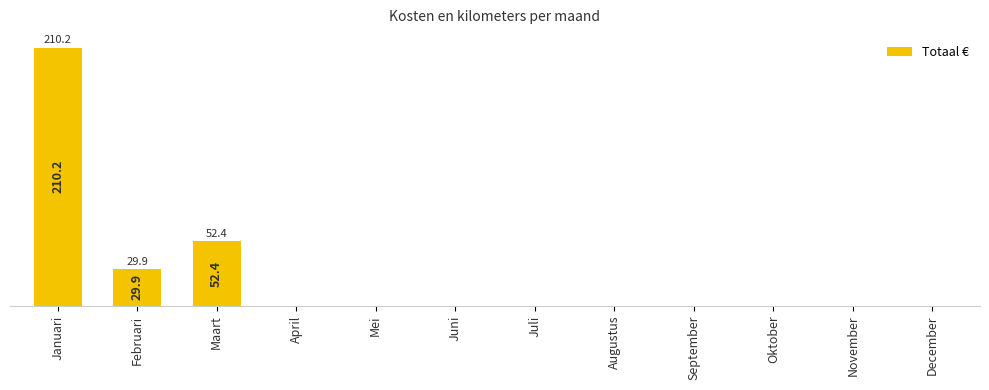

Which category has the highest value across all series?

Januari